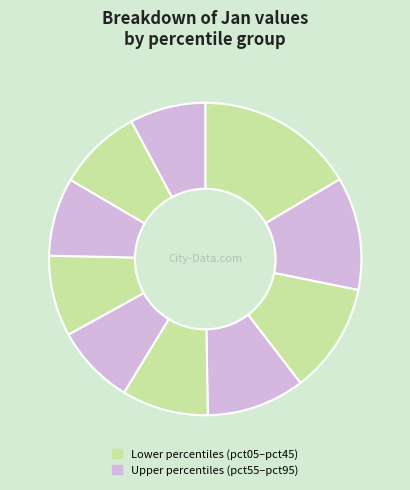

How many segments does this pie chart have?

10